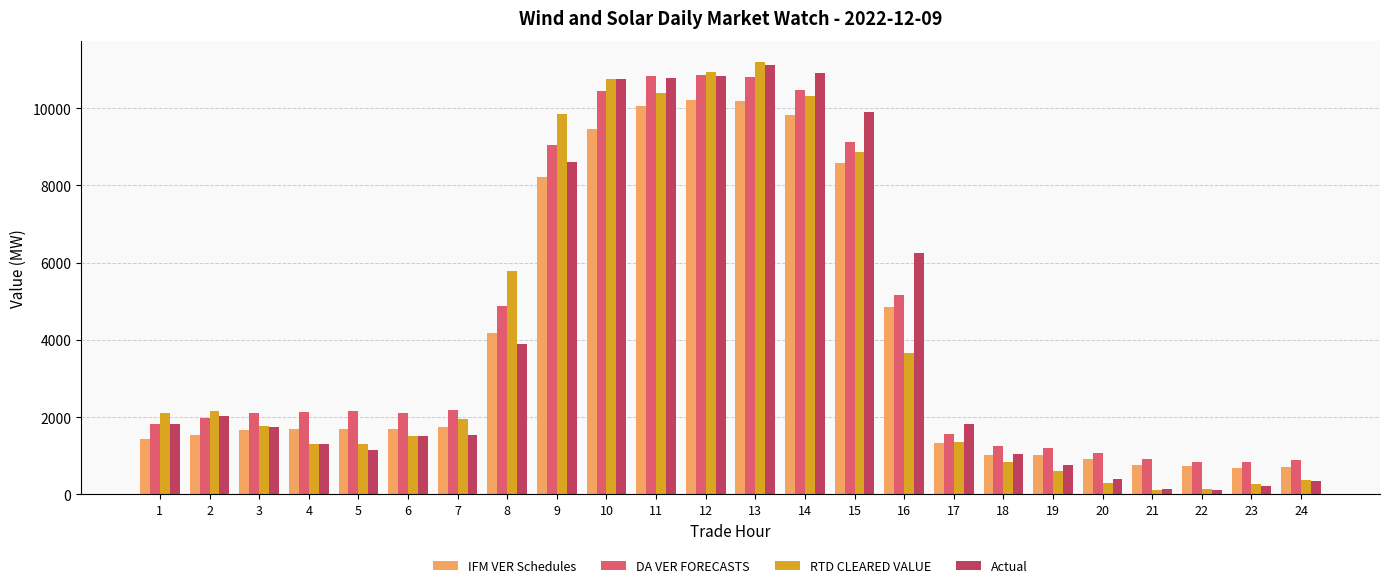

Which series has the largest range (max minus min)?

RTD CLEARED VALUE